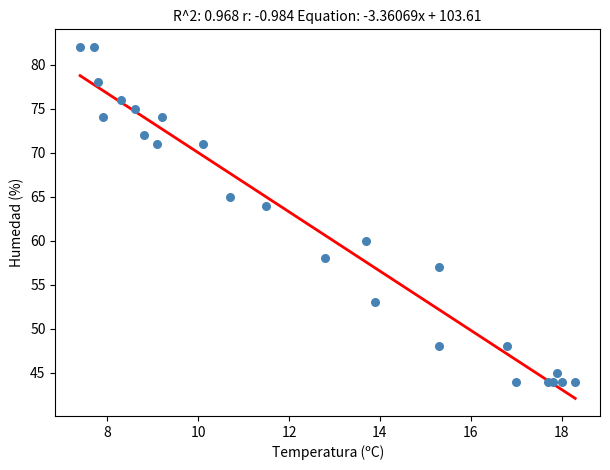

What Y value in the scatter plot is closest to 63?

64